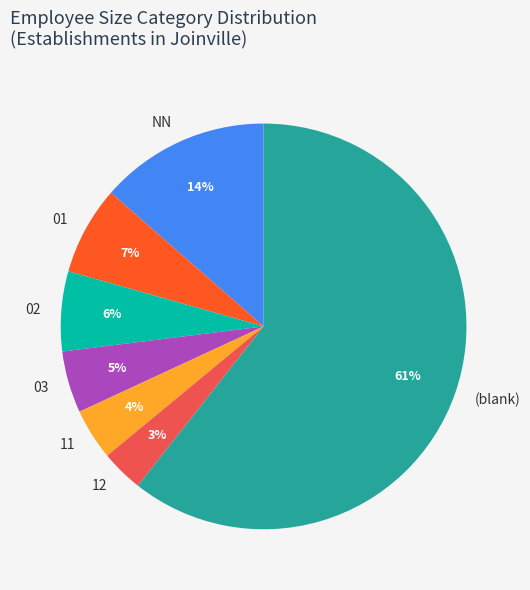

The 02 slice represents 20% of the pie. True or false?

False